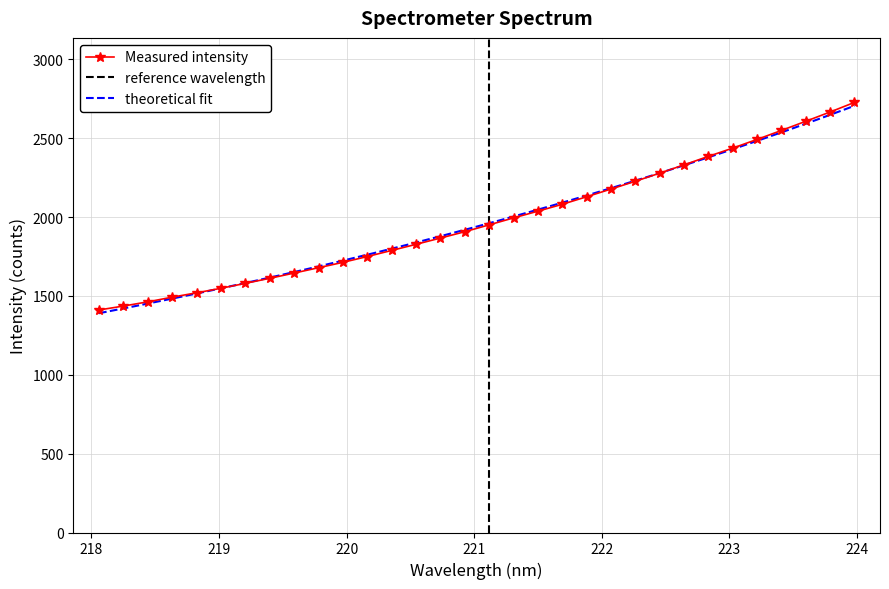

How many values are below 1951?

16